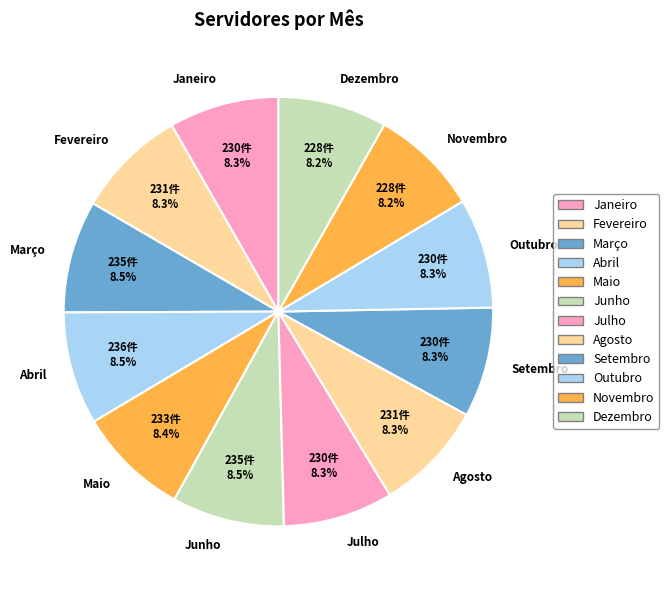

Is Dezembro the majority of the pie?

No